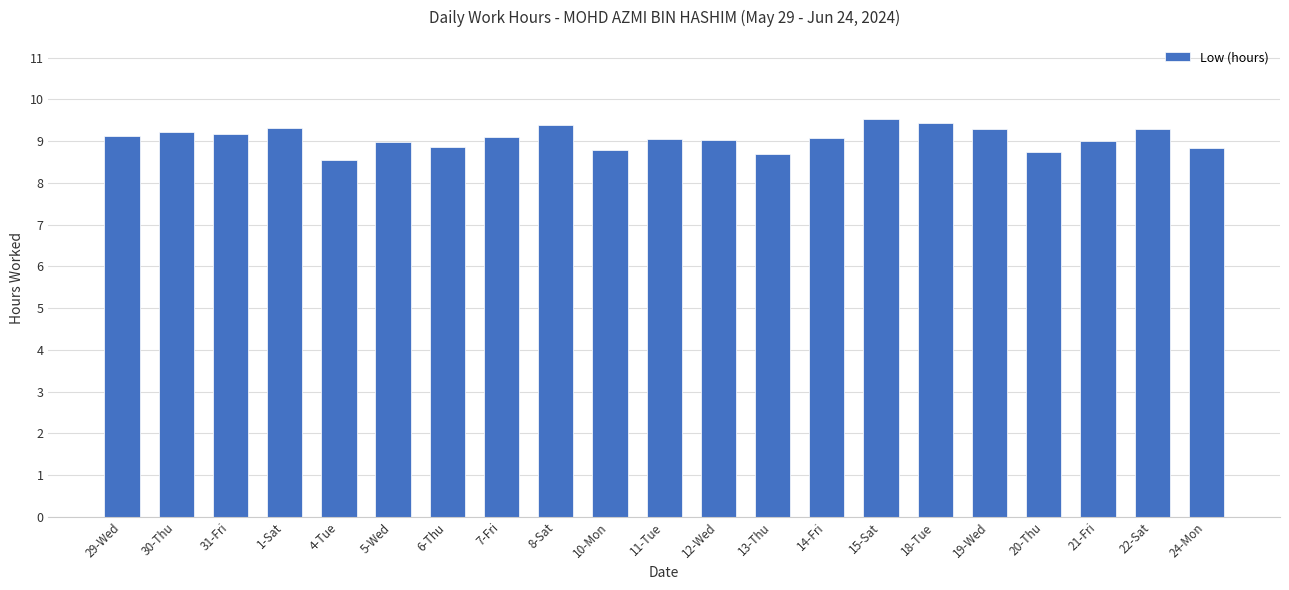

Does the chart contain stacked bars?

No